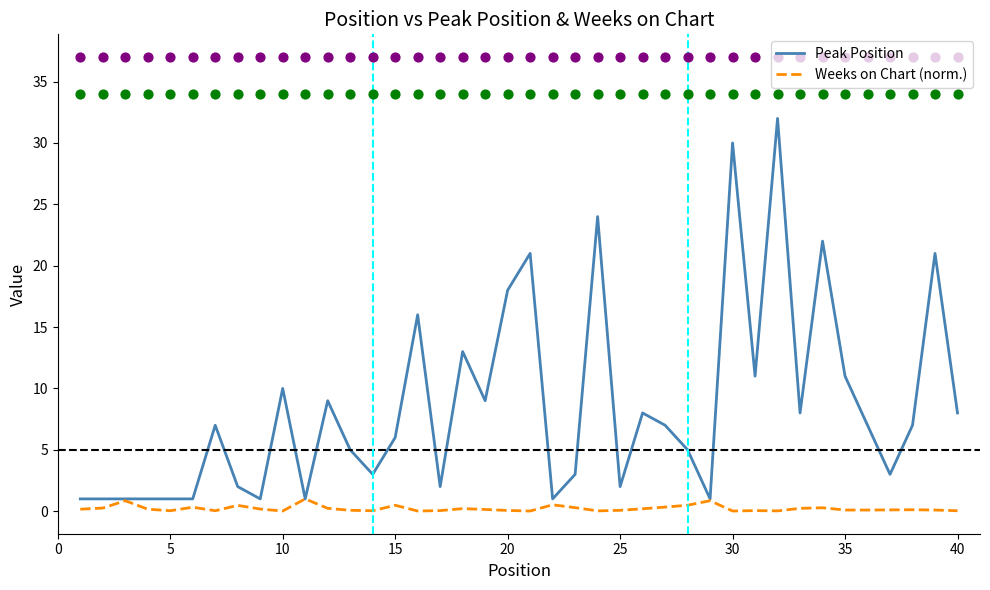

Is the value of Peak Position at 16 greater than the value of Weeks on Chart (norm.) at 28?

Yes